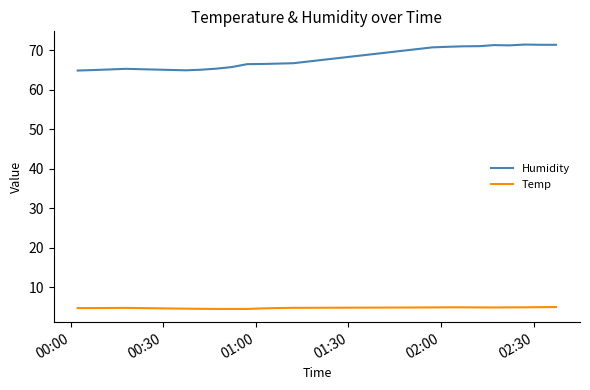

True or false: Humidity and Temp cross at least once.

False